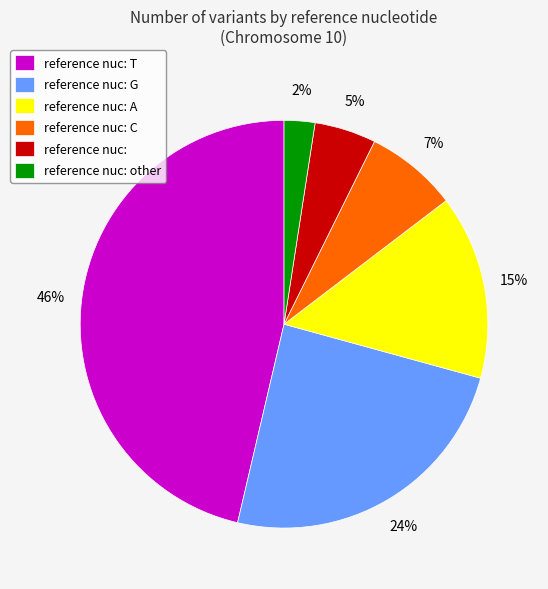

Which has a higher value, reference nuc: A or reference nuc: C?

reference nuc: A